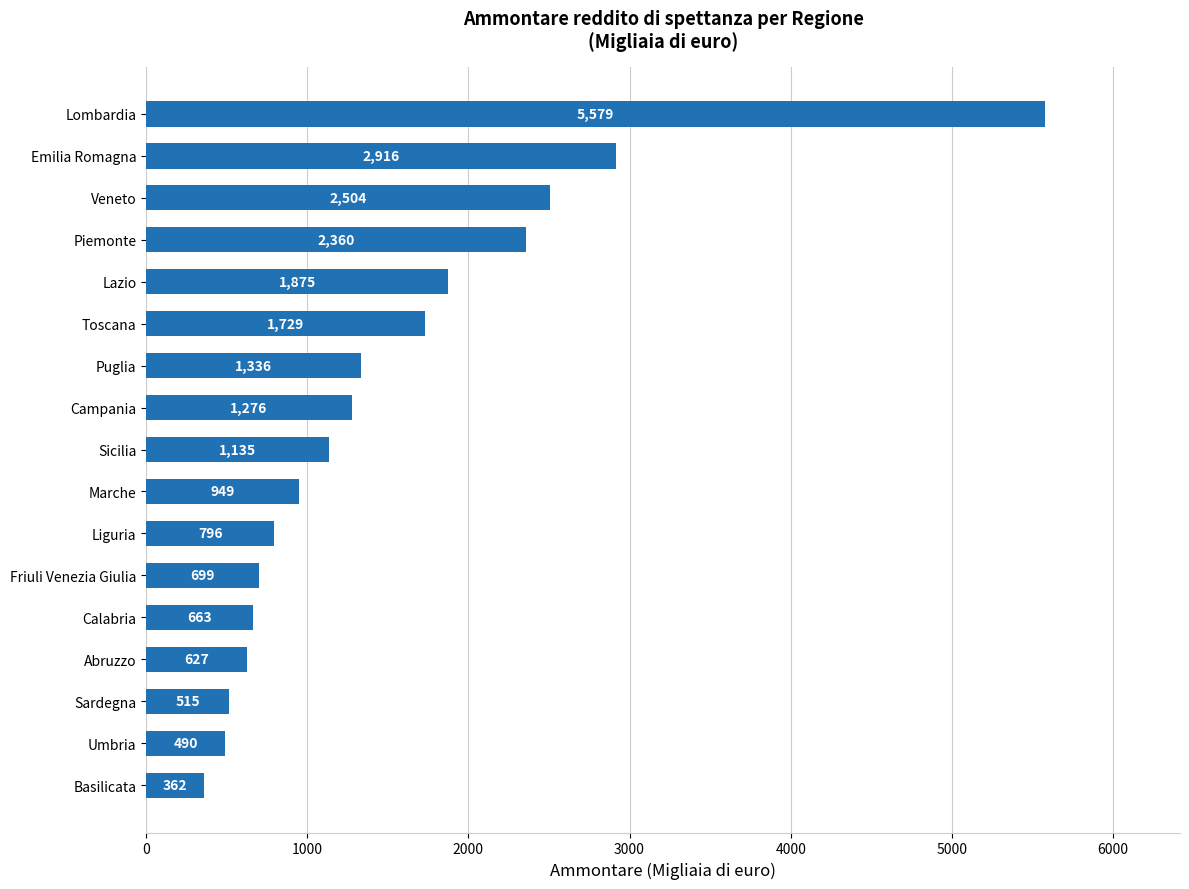

List the labels in order of value, largest first.

Lombardia, Emilia Romagna, Veneto, Piemonte, Lazio, Toscana, Puglia, Campania, Sicilia, Marche, Liguria, Friuli Venezia Giulia, Calabria, Abruzzo, Sardegna, Umbria, Basilicata